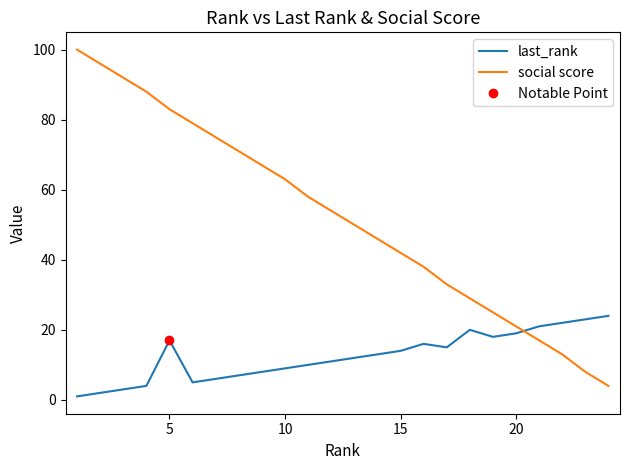

True or false: last_rank has a value of 9 at 10.

True